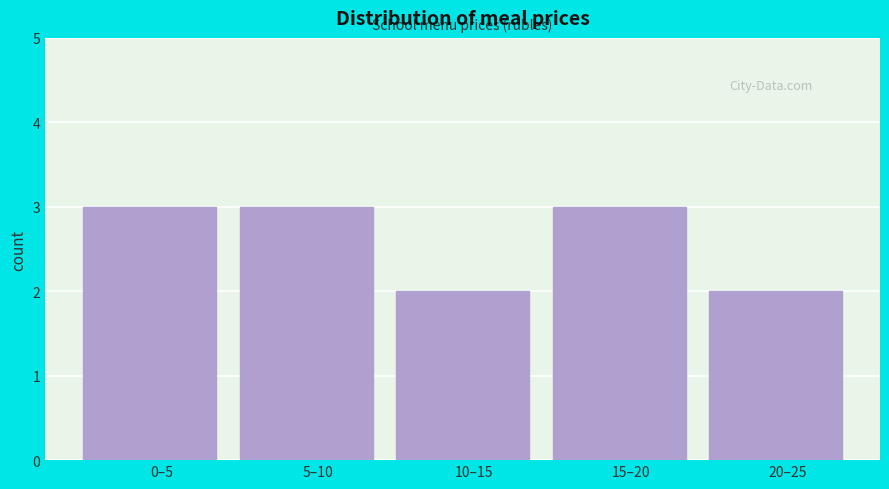

Reading right to left, list all the values displayed in this chart.

2	3	2	3	3